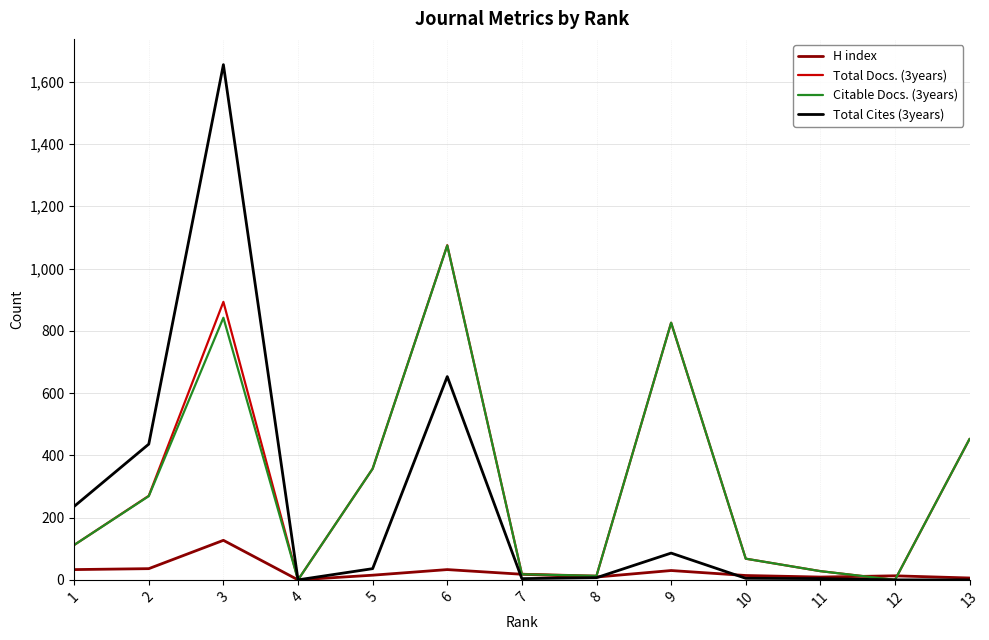

At which category is the sum across all series the highest?

3